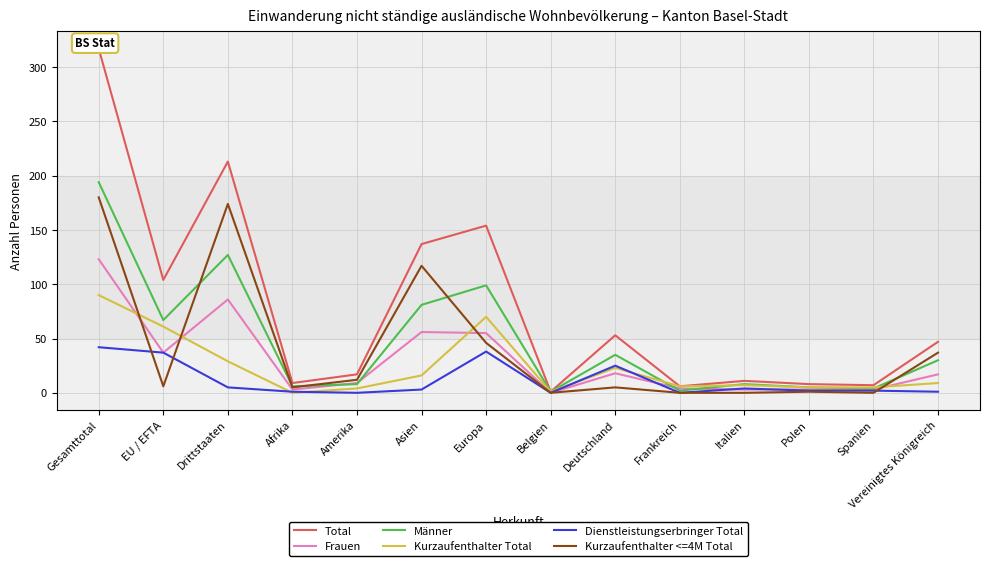

What is the difference between the Kurzaufenthalter <=4M Total values at EU / EFTA and Spanien?

6